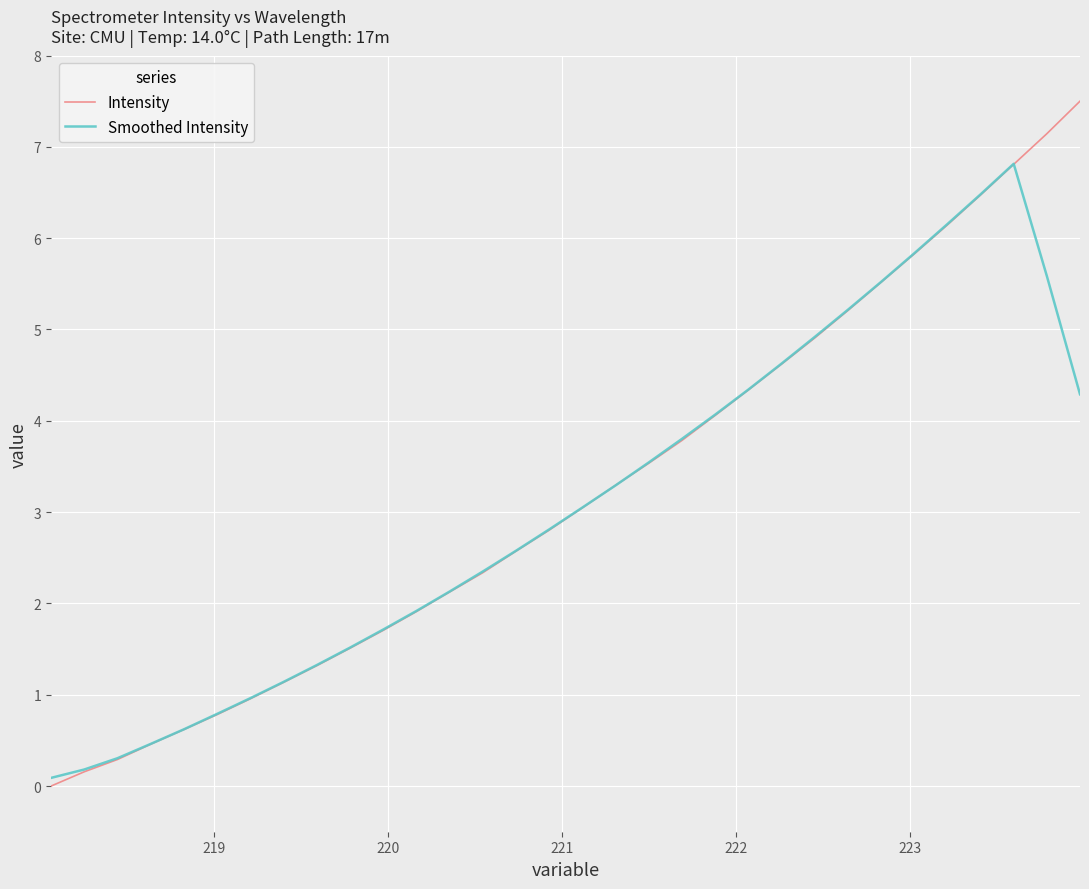

Which series has the largest range (max minus min)?

Intensity